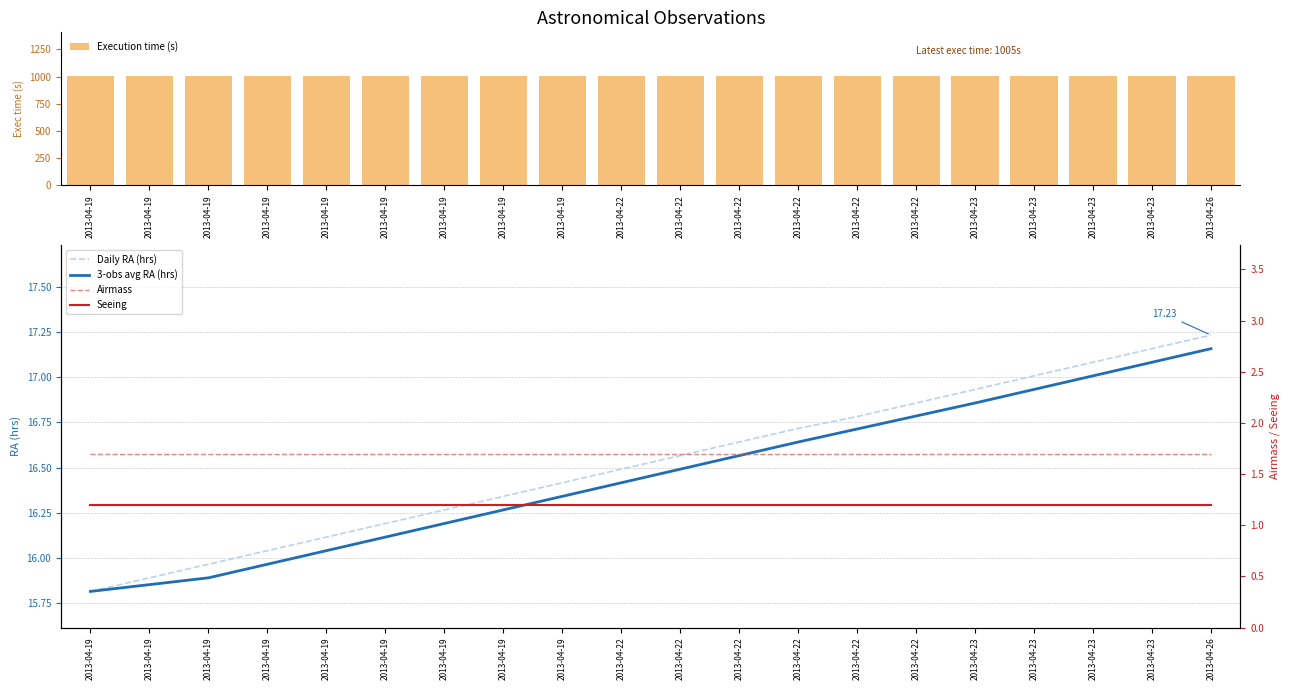

Reading left to right, extract all data points from this chart.

Execution time (s): 2013-04-19=1005.0	2013-04-19=1005.0	2013-04-19=1005.0	2013-04-19=1005.0	2013-04-19=1005.0	2013-04-19=1005.0	2013-04-19=1005.0	2013-04-19=1005.0	2013-04-19=1005.0	2013-04-22=1005.0	2013-04-22=1005.0	2013-04-22=1005.0	2013-04-22=1005.0	2013-04-22=1005.0	2013-04-22=1005.0	2013-04-23=1005.0	2013-04-23=1005.0	2013-04-23=1005.0	2013-04-23=1005.0	2013-04-26=1005.0
Daily RA (hrs): 2013-04-19=15.8	2013-04-19=15.9	2013-04-19=16.0	2013-04-19=16.0	2013-04-19=16.1	2013-04-19=16.2	2013-04-19=16.3	2013-04-19=16.3	2013-04-19=16.4	2013-04-22=16.5	2013-04-22=16.6	2013-04-22=16.6	2013-04-22=16.7	2013-04-22=16.8	2013-04-22=16.9	2013-04-23=16.9	2013-04-23=17.0	2013-04-23=17.1	2013-04-23=17.2	2013-04-26=17.2
3-obs avg RA (hrs): 2013-04-19=15.8	2013-04-19=15.9	2013-04-19=15.9	2013-04-19=16.0	2013-04-19=16.0	2013-04-19=16.1	2013-04-19=16.2	2013-04-19=16.3	2013-04-19=16.3	2013-04-22=16.4	2013-04-22=16.5	2013-04-22=16.6	2013-04-22=16.6	2013-04-22=16.7	2013-04-22=16.8	2013-04-23=16.9	2013-04-23=16.9	2013-04-23=17.0	2013-04-23=17.1	2013-04-26=17.2
Airmass: 2013-04-19=1.7	2013-04-19=1.7	2013-04-19=1.7	2013-04-19=1.7	2013-04-19=1.7	2013-04-19=1.7	2013-04-19=1.7	2013-04-19=1.7	2013-04-19=1.7	2013-04-22=1.7	2013-04-22=1.7	2013-04-22=1.7	2013-04-22=1.7	2013-04-22=1.7	2013-04-22=1.7	2013-04-23=1.7	2013-04-23=1.7	2013-04-23=1.7	2013-04-23=1.7	2013-04-26=1.7
Seeing: 2013-04-19=1.2	2013-04-19=1.2	2013-04-19=1.2	2013-04-19=1.2	2013-04-19=1.2	2013-04-19=1.2	2013-04-19=1.2	2013-04-19=1.2	2013-04-19=1.2	2013-04-22=1.2	2013-04-22=1.2	2013-04-22=1.2	2013-04-22=1.2	2013-04-22=1.2	2013-04-22=1.2	2013-04-23=1.2	2013-04-23=1.2	2013-04-23=1.2	2013-04-23=1.2	2013-04-26=1.2